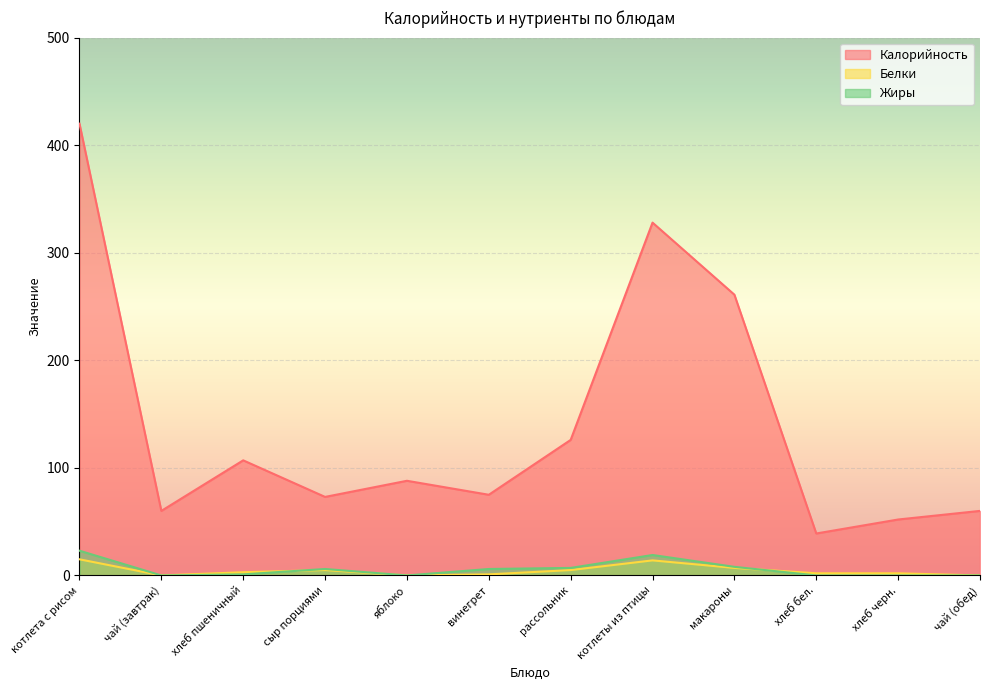

True or false: Жиры and Калорийность intersect in this chart.

False